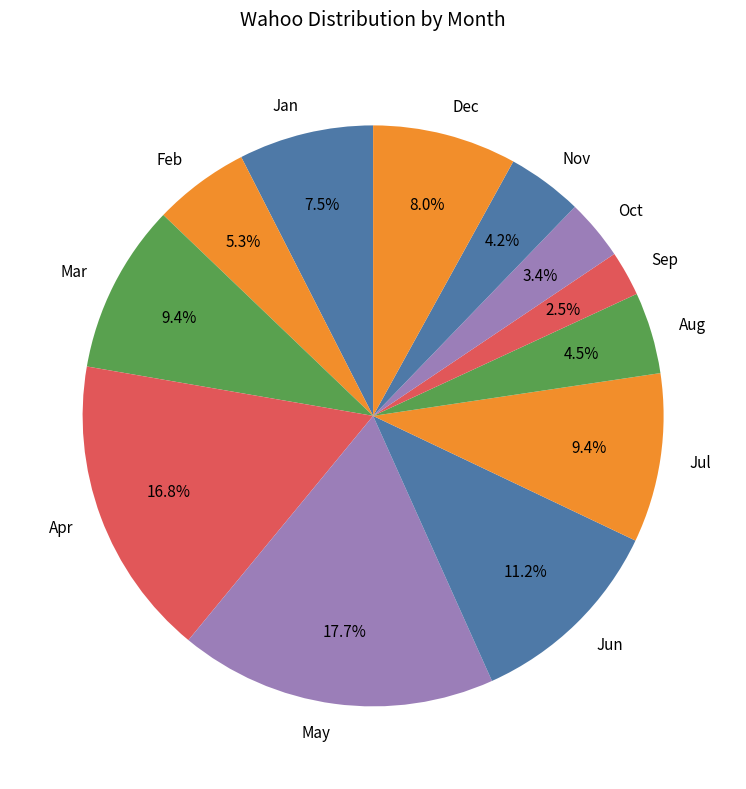

How much of the chart is everything except Jun?

88.8%